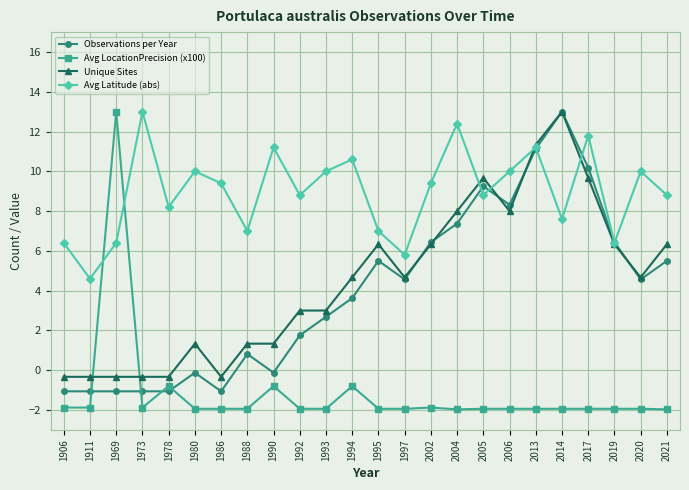

How many series are shown in this chart?

4